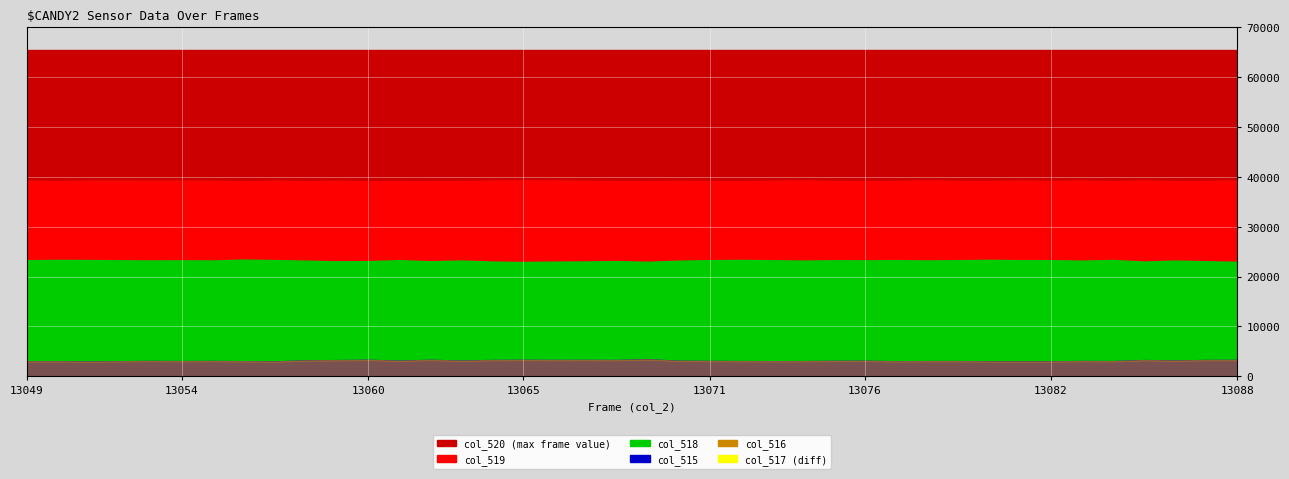

How many values in the col_515 series are below 3063?

20